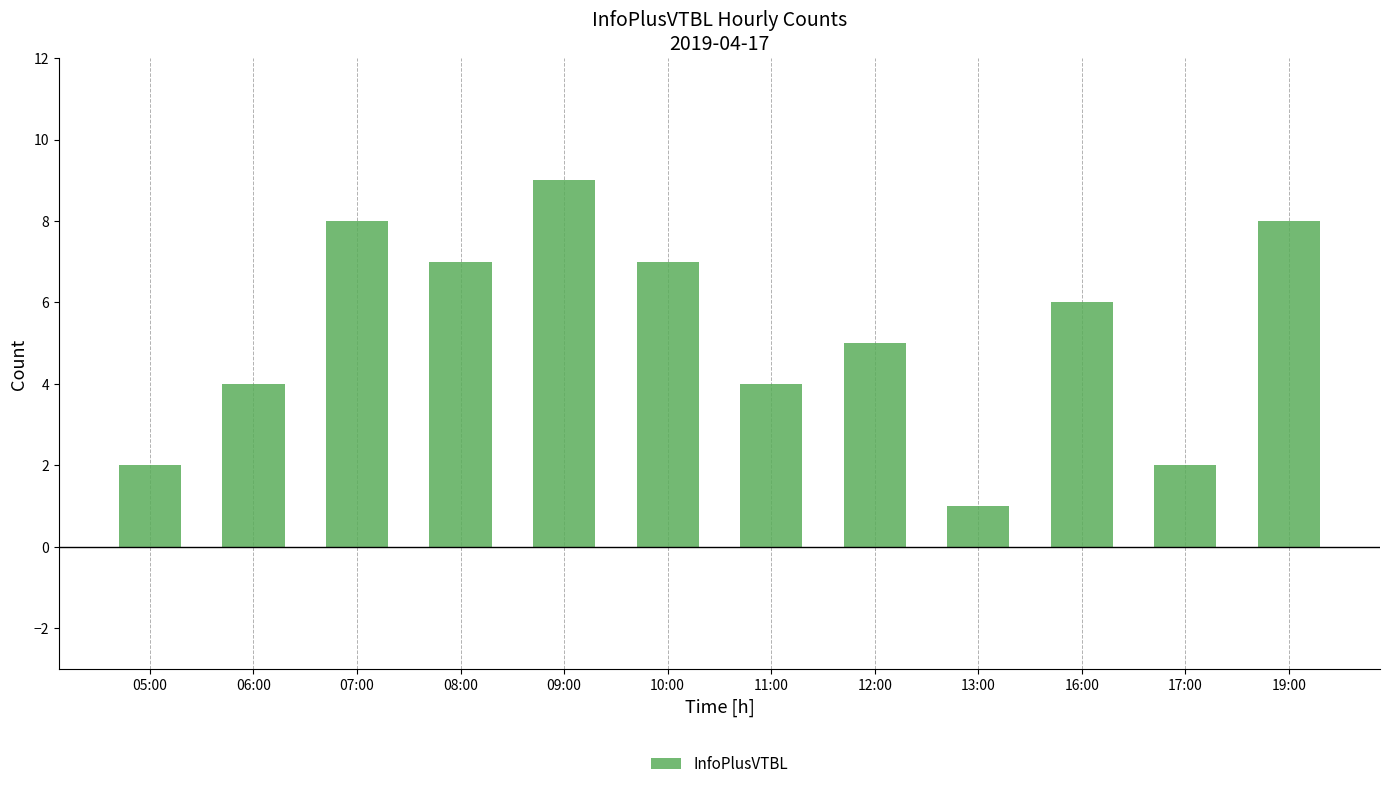

Which has a higher value, 19:00 or 06:00?

19:00